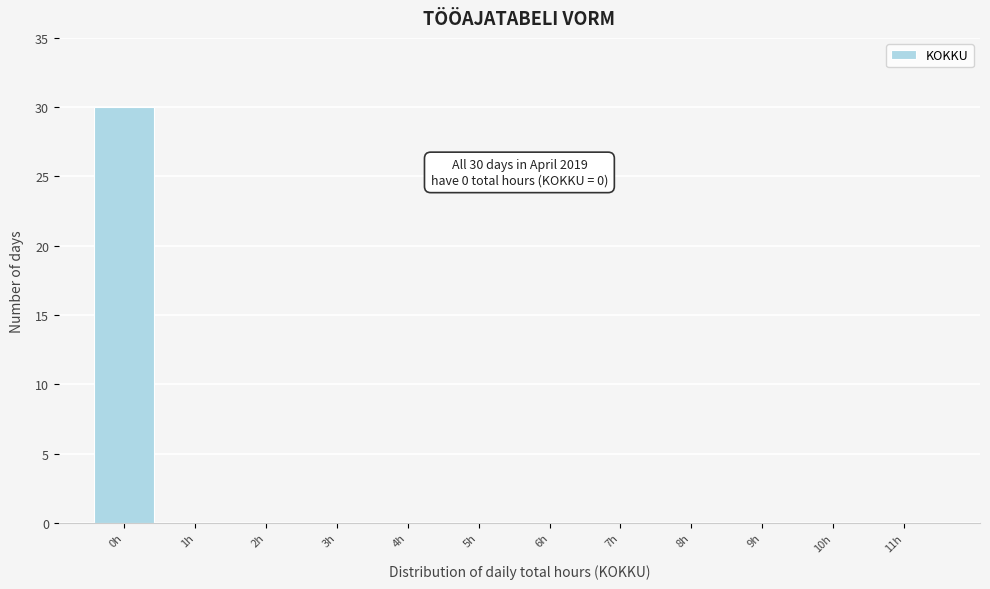

Reading right to left, list all the values displayed in this chart.

11h=0	10h=0	9h=0	8h=0	7h=0	6h=0	5h=0	4h=0	3h=0	2h=0	1h=0	0h=30